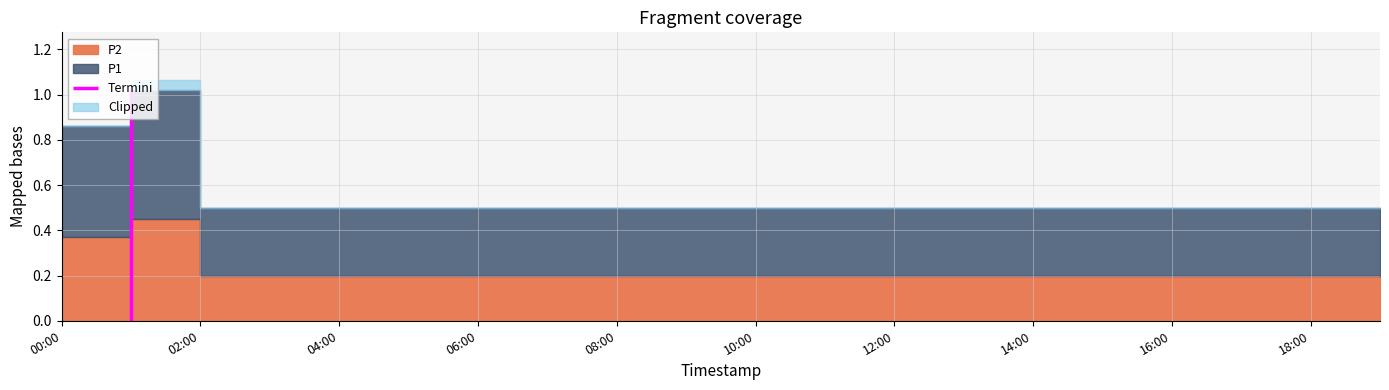

How many interior local peaks does the P2 series have?

1